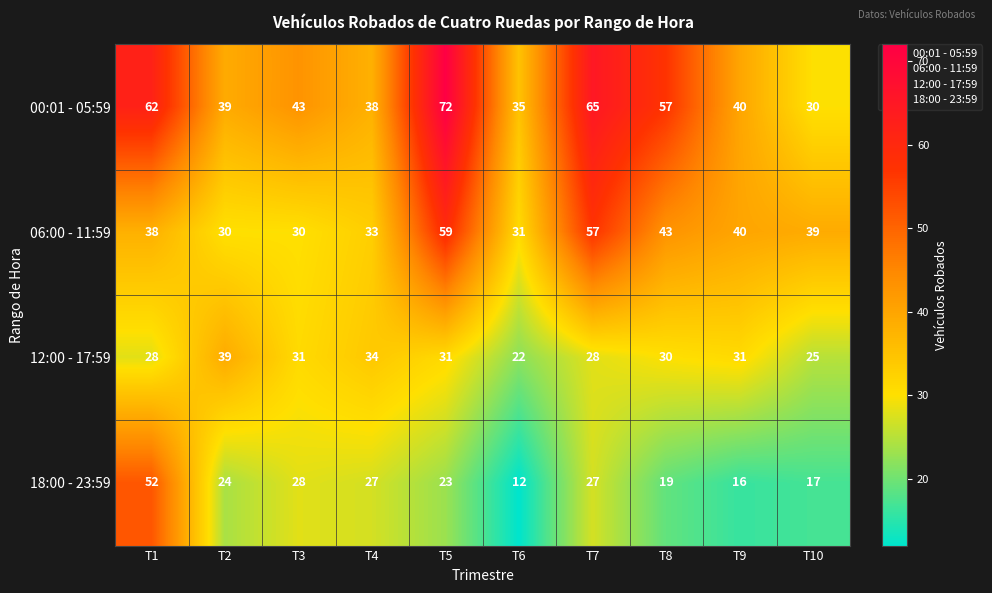

What is the difference between the highest and lowest values at T8?

38